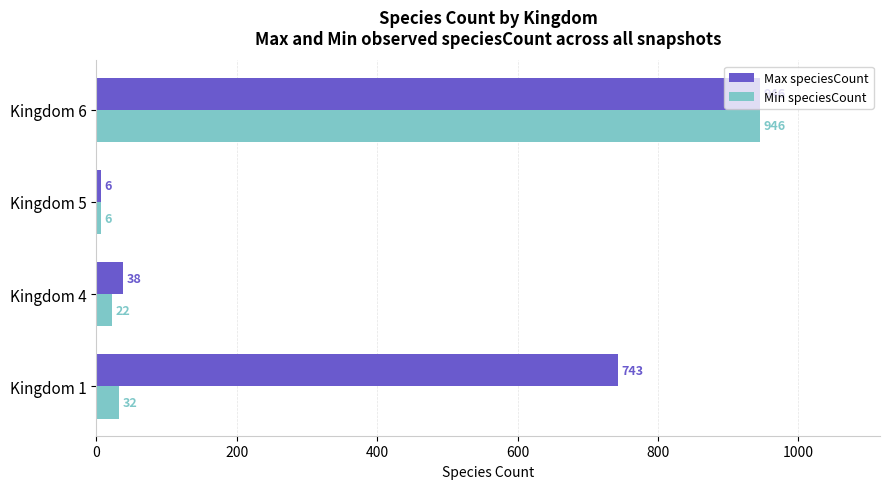

Which series changed the most between Kingdom 1 and Kingdom 4?

Max speciesCount